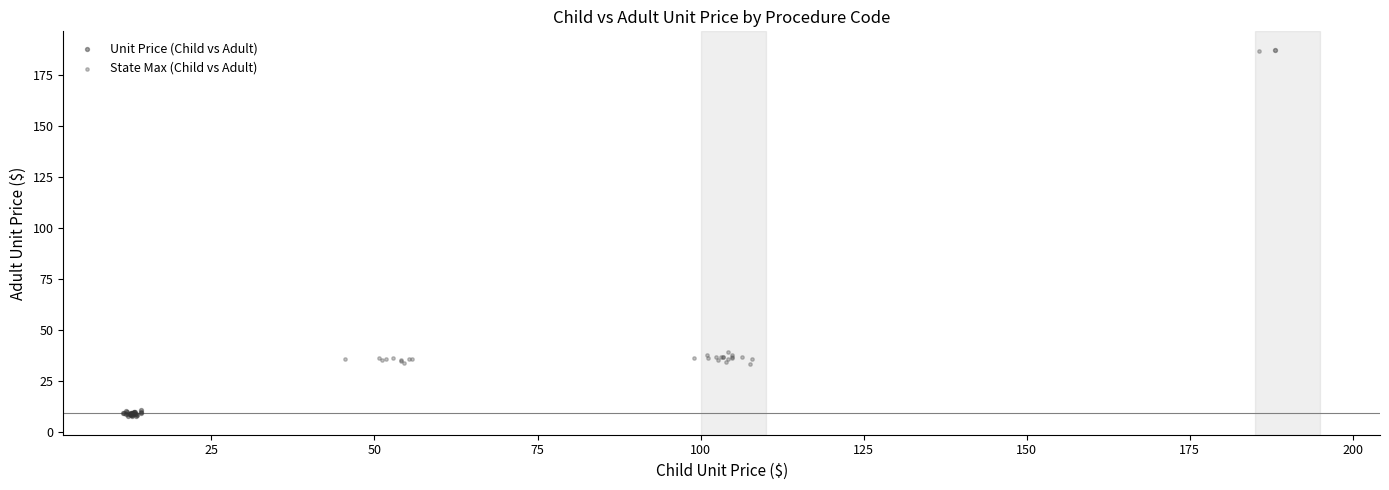

Which series has the widest spread of Y values?

Unit Price (Child vs Adult)